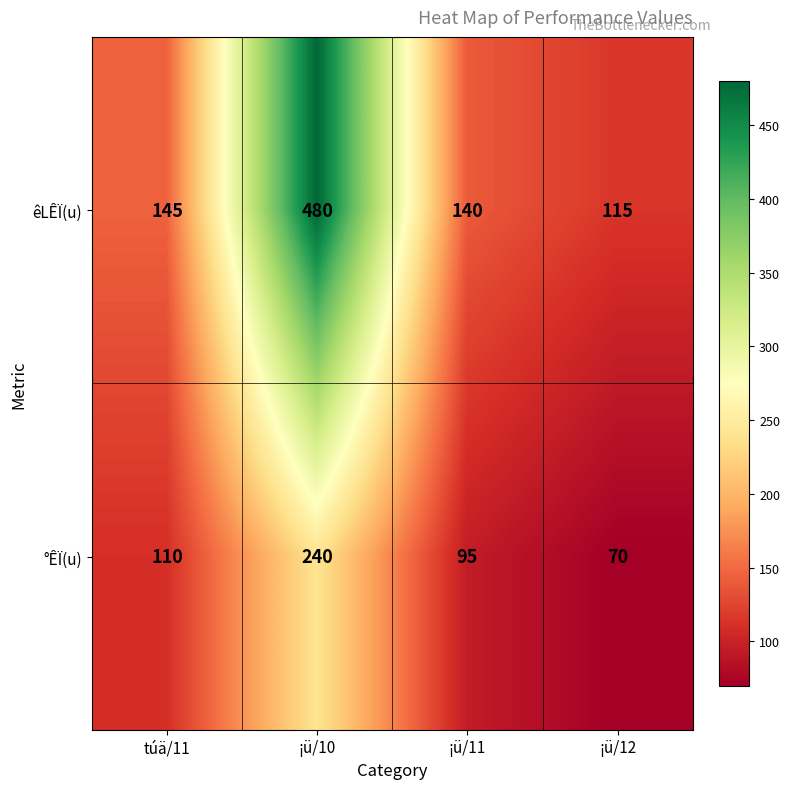

Is the value of °ÊÏ(u) at túä/11 greater than the value of êLÊÏ(u) at ¡ü/11?

No